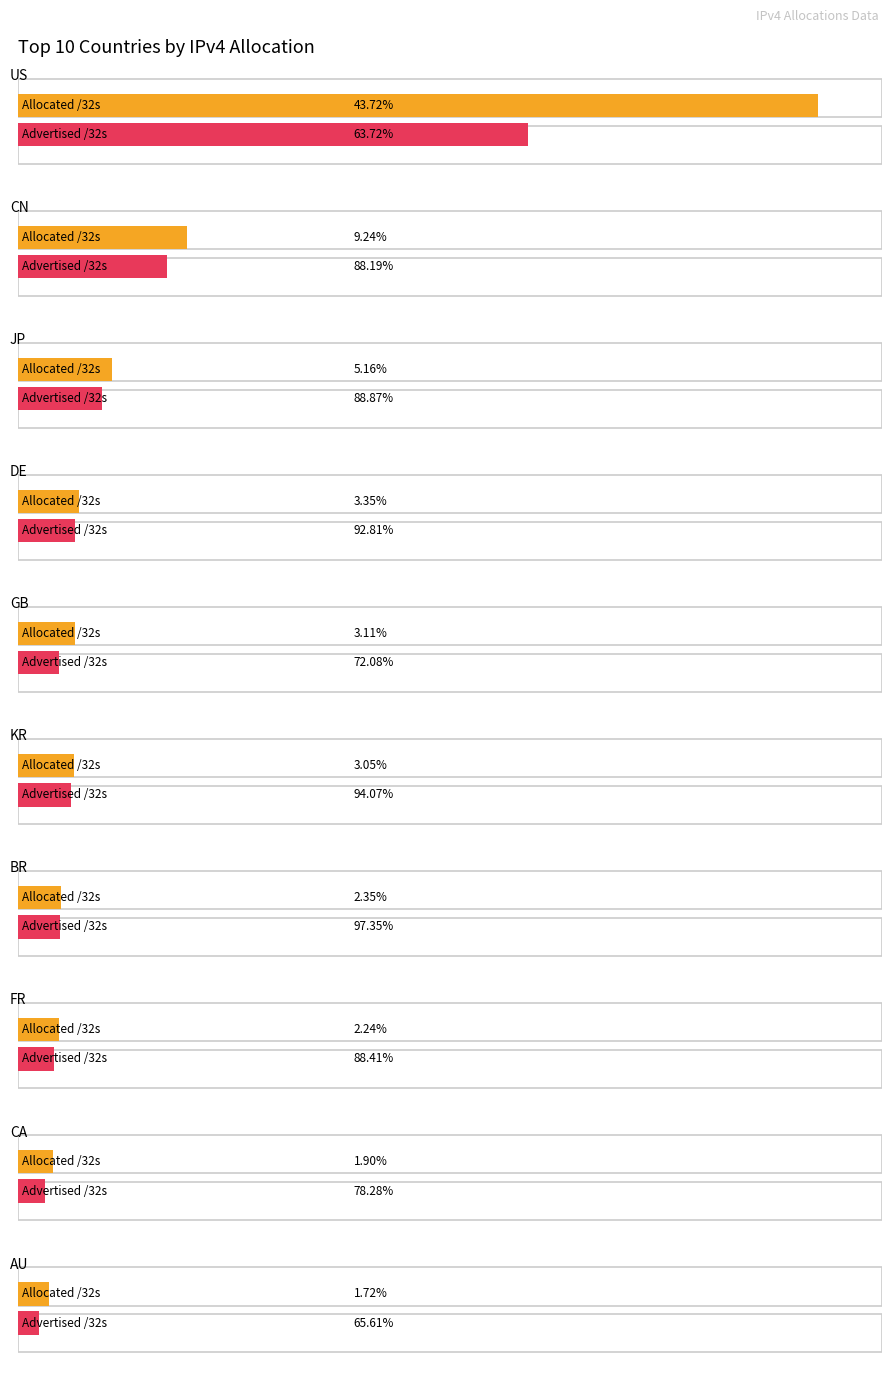

Where is Advertised /32s nearest to the value 533757910?

CN